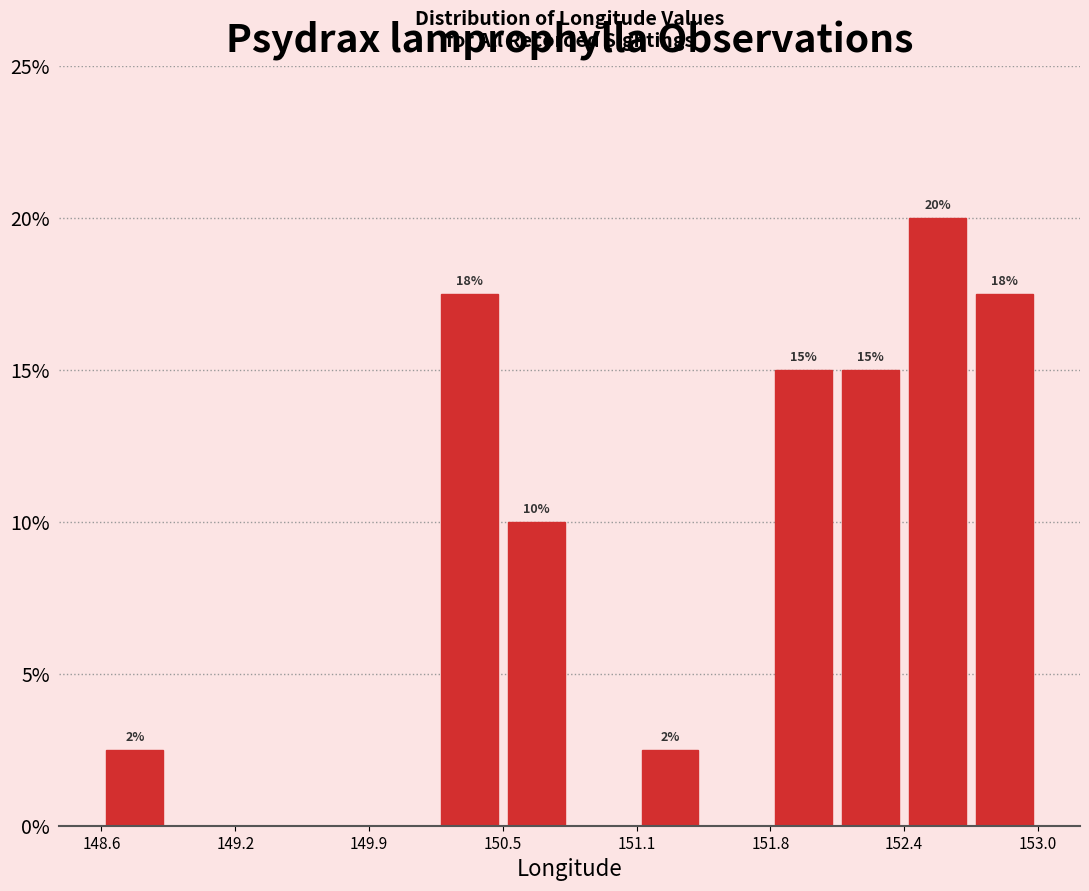

Read against the x-axis, roughly where is the centre of the tallest bar?

152.6